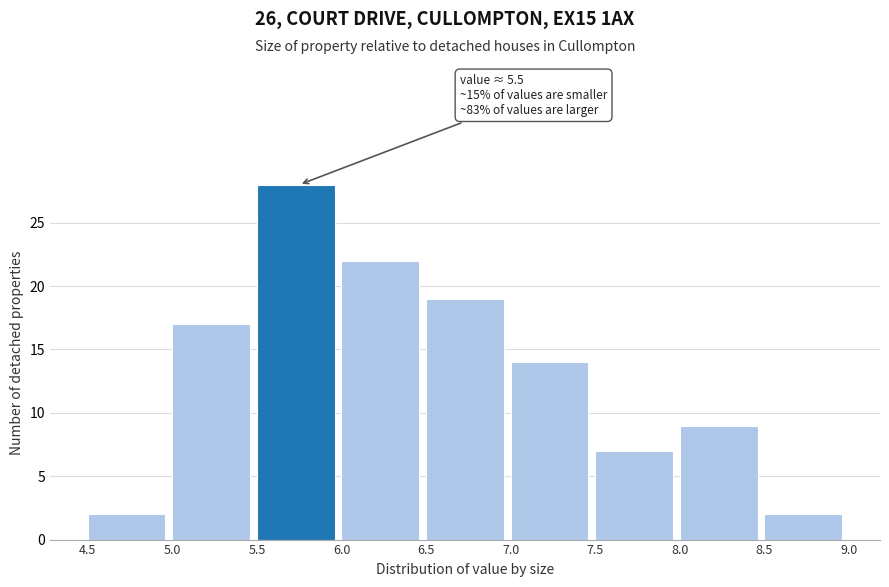

Which range on the x-axis has the tallest bar?

5.5 to 6.0